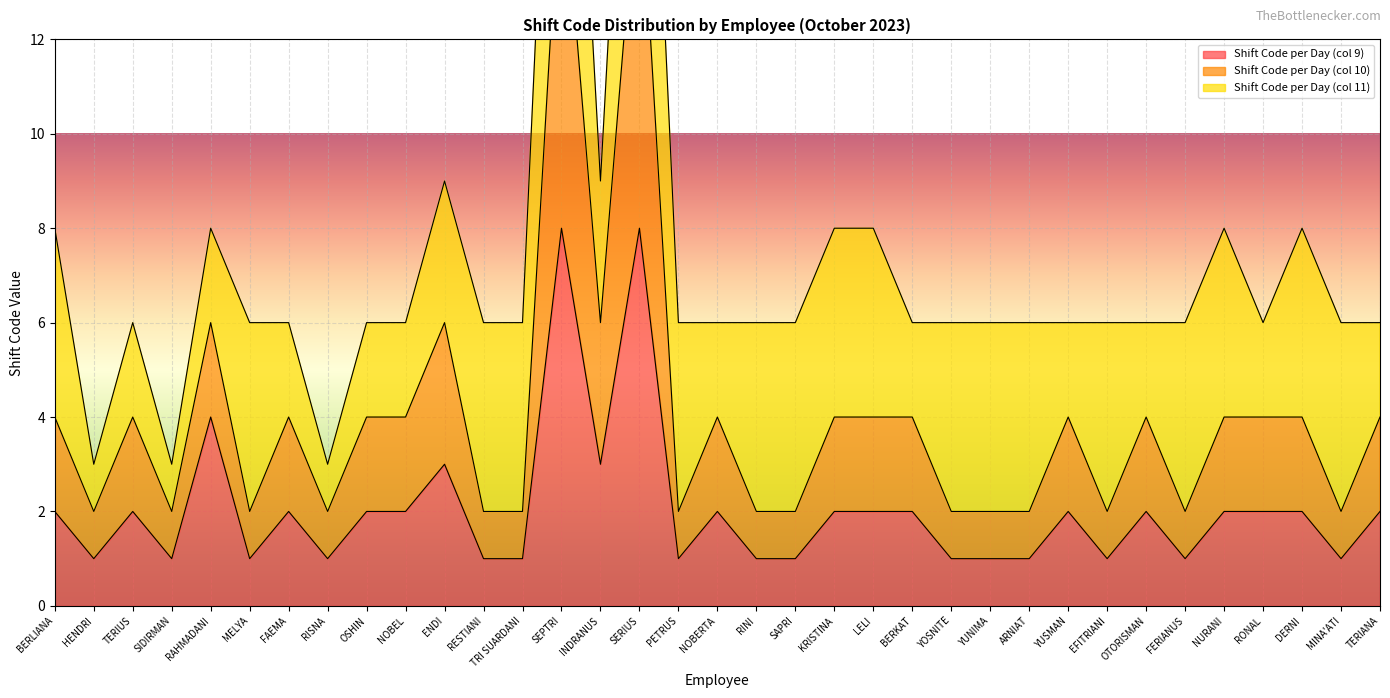

How many Shift Code per Day (col 10) values are between 2 and 4?

30